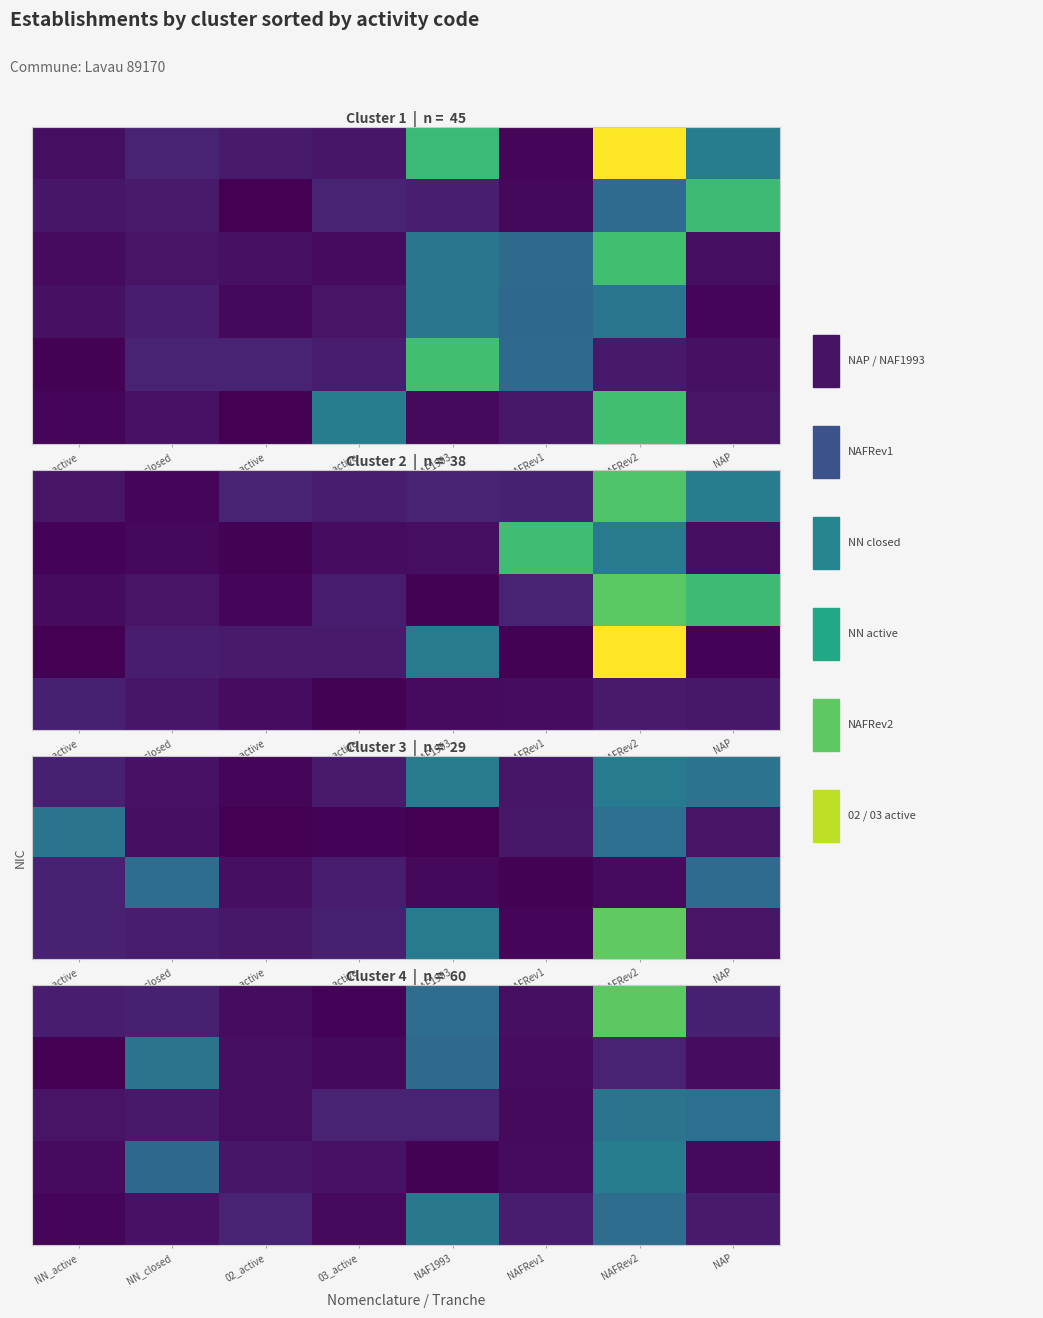

At which category is the sum across all series the highest?

NAFRev2